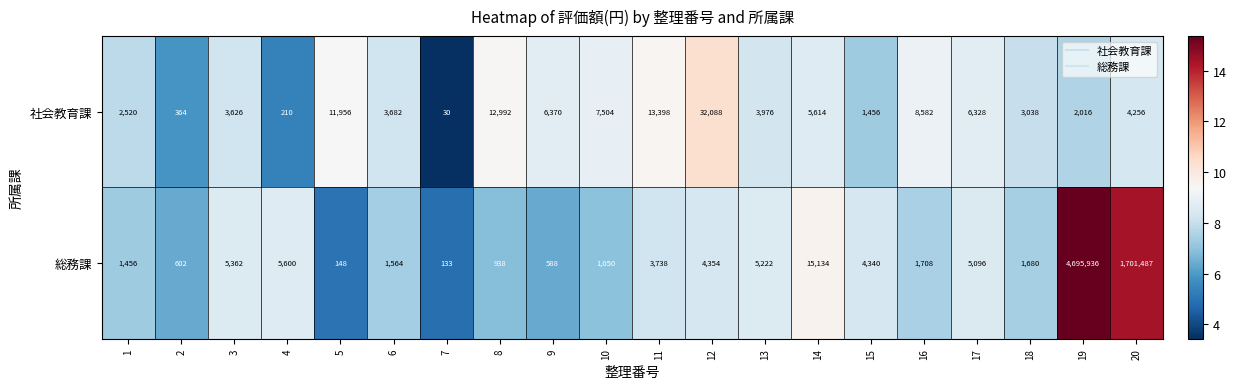

What is the difference between the maximum and minimum values in the 社会教育課 series?

32058